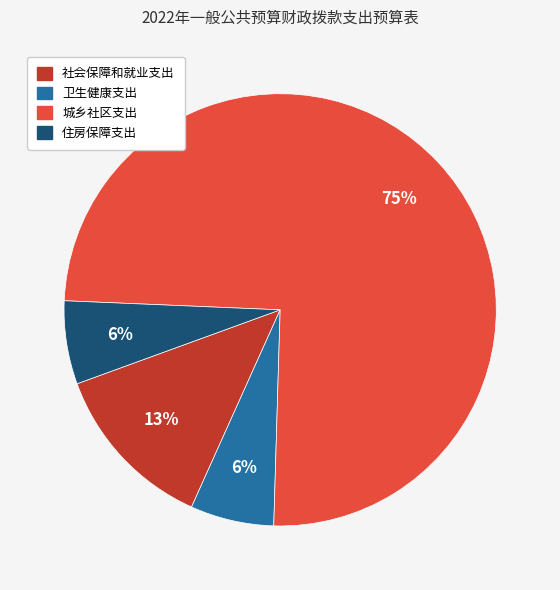

Count the number of slices in the pie.

4